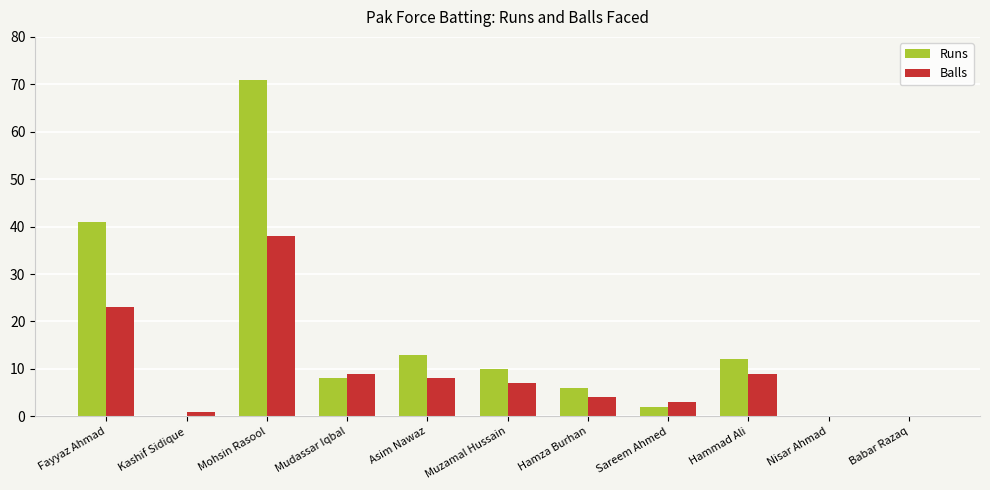

Reading left to right, what are all the values shown in this chart?

Runs: Fayyaz Ahmad=41	Kashif Sidique=0	Mohsin Rasool=71	Mudassar Iqbal=8	Asim Nawaz=13	Muzamal Hussain=10	Hamza Burhan=6	Sareem Ahmed=2	Hammad Ali=12	Nisar Ahmad=0	Babar Razaq=0
Balls: Fayyaz Ahmad=23	Kashif Sidique=1	Mohsin Rasool=38	Mudassar Iqbal=9	Asim Nawaz=8	Muzamal Hussain=7	Hamza Burhan=4	Sareem Ahmed=3	Hammad Ali=9	Nisar Ahmad=0	Babar Razaq=0